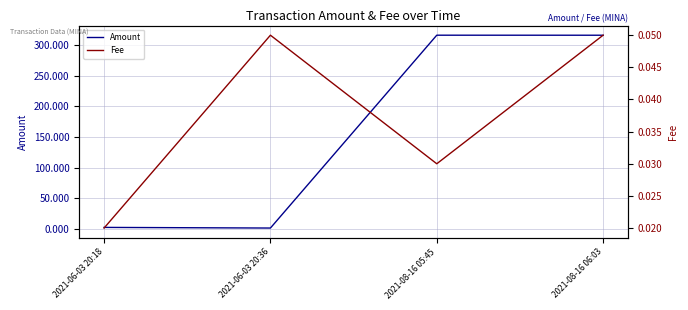

True or false: Fee has more than 1 points higher than both neighbors.

False